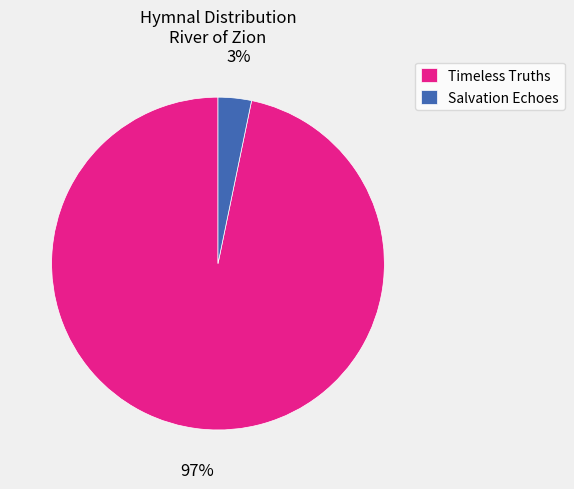

Which has a higher value, Salvation Echoes or Timeless Truths?

Timeless Truths